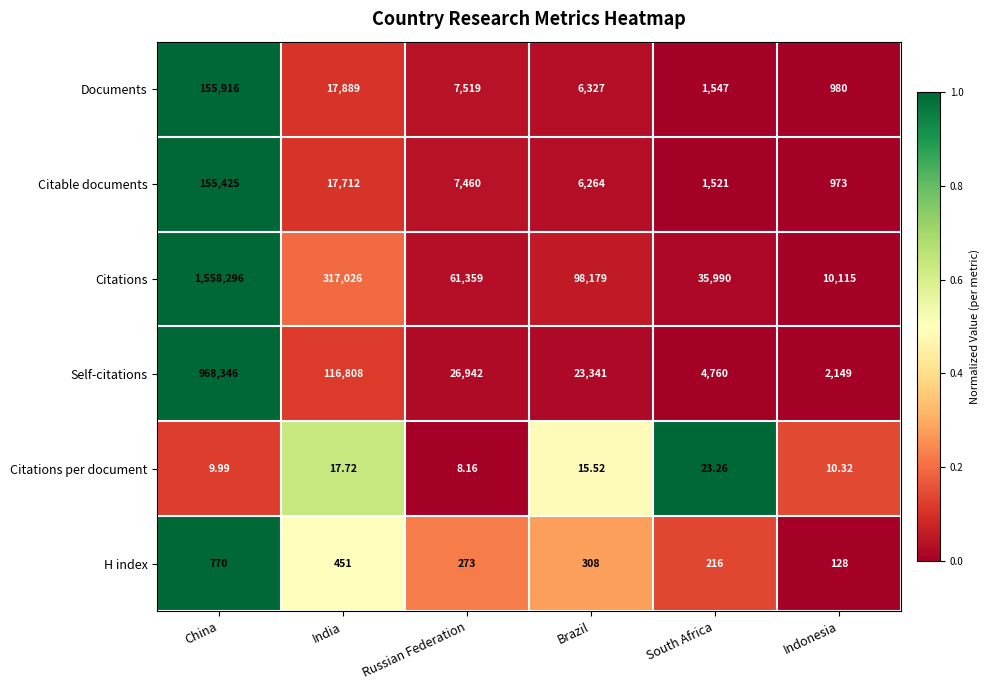

Which series has the largest range (max minus min)?

Citations